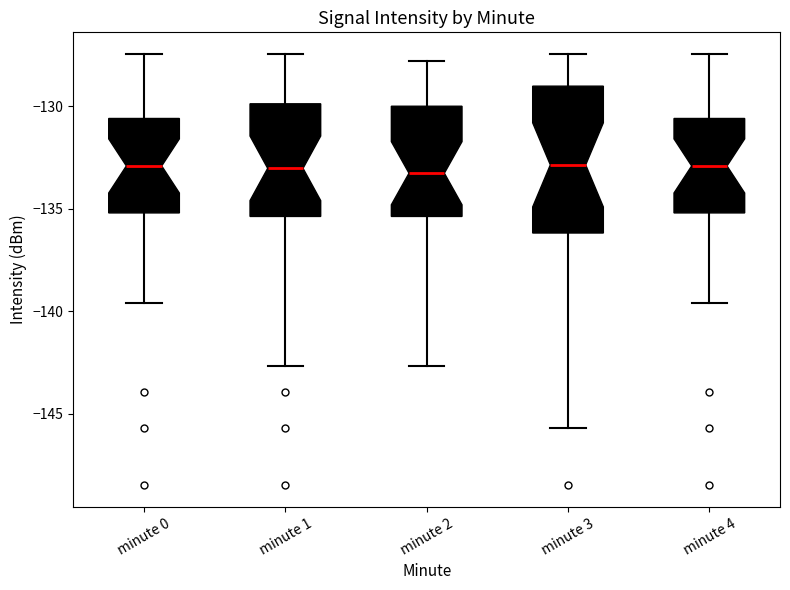

Reading left to right, read every box against the y-axis: the position of its median line, the range the box covers, and the ends of its whiskers. The values are not printed on the chart, so give them approximately, as read against the axis.

minute 0: median -133.0, box -135.0 to -130.5, whiskers -139.5 to -127.5
minute 1: median -133.0, box -135.5 to -130.0, whiskers -142.5 to -127.5
minute 2: median -133.5, box -135.5 to -130.0, whiskers -142.5 to -128.0
minute 3: median -133.0, box -136.0 to -129.0, whiskers -145.5 to -127.5
minute 4: median -133.0, box -135.0 to -130.5, whiskers -139.5 to -127.5